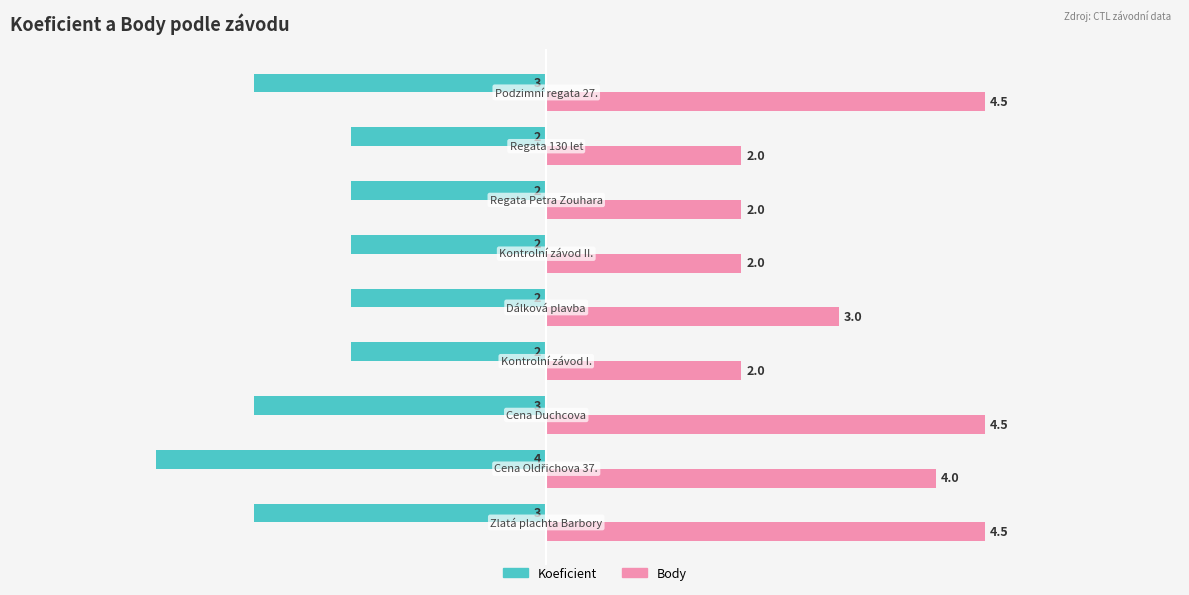

How many values in the Body series are below 3?

4